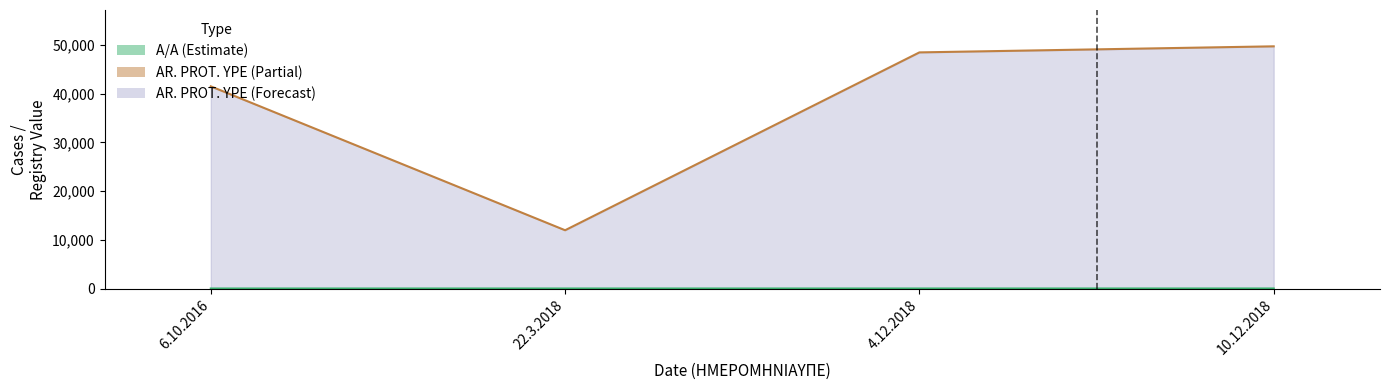

Read the AR. PROT. YPE value at 6.10.2016.

41496